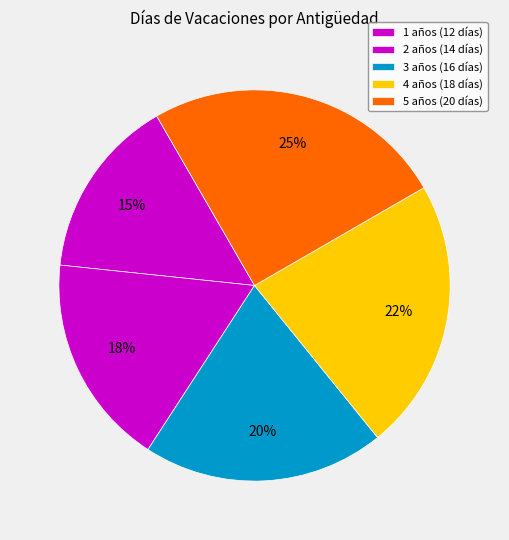

Count the number of slices in the pie.

5